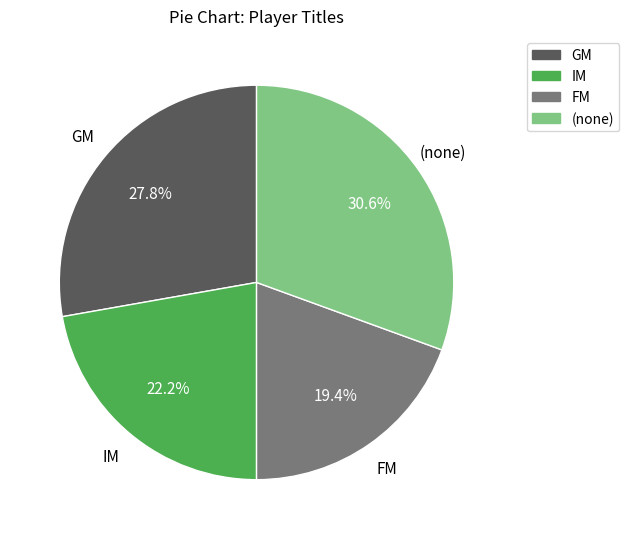

Is there any slice that represents more than half of the pie?

No